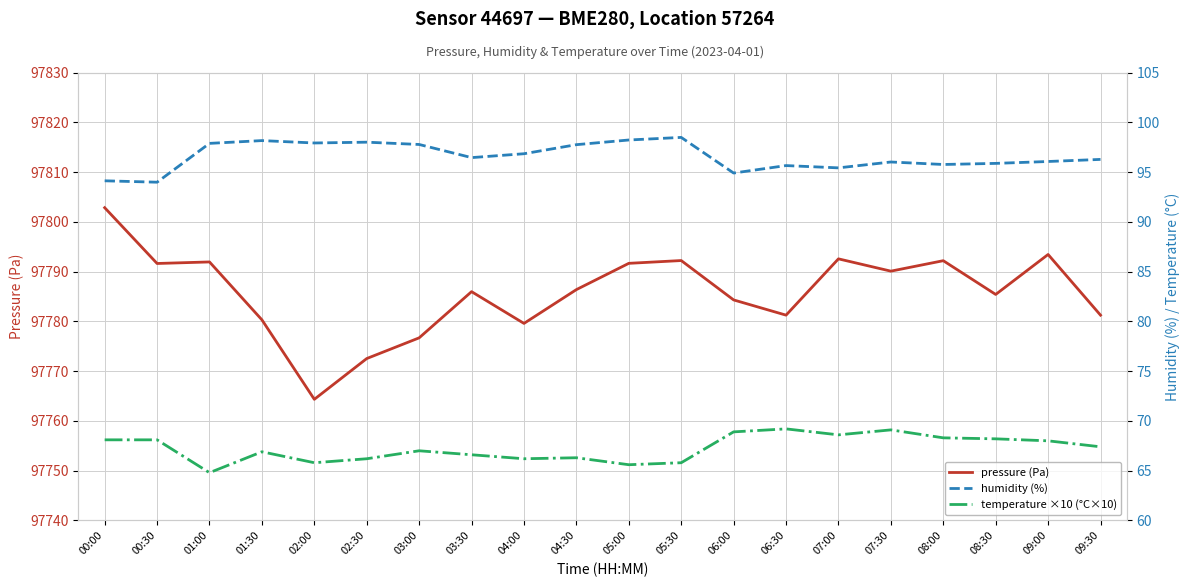

What is the label of the 19th point from the right?

00:30